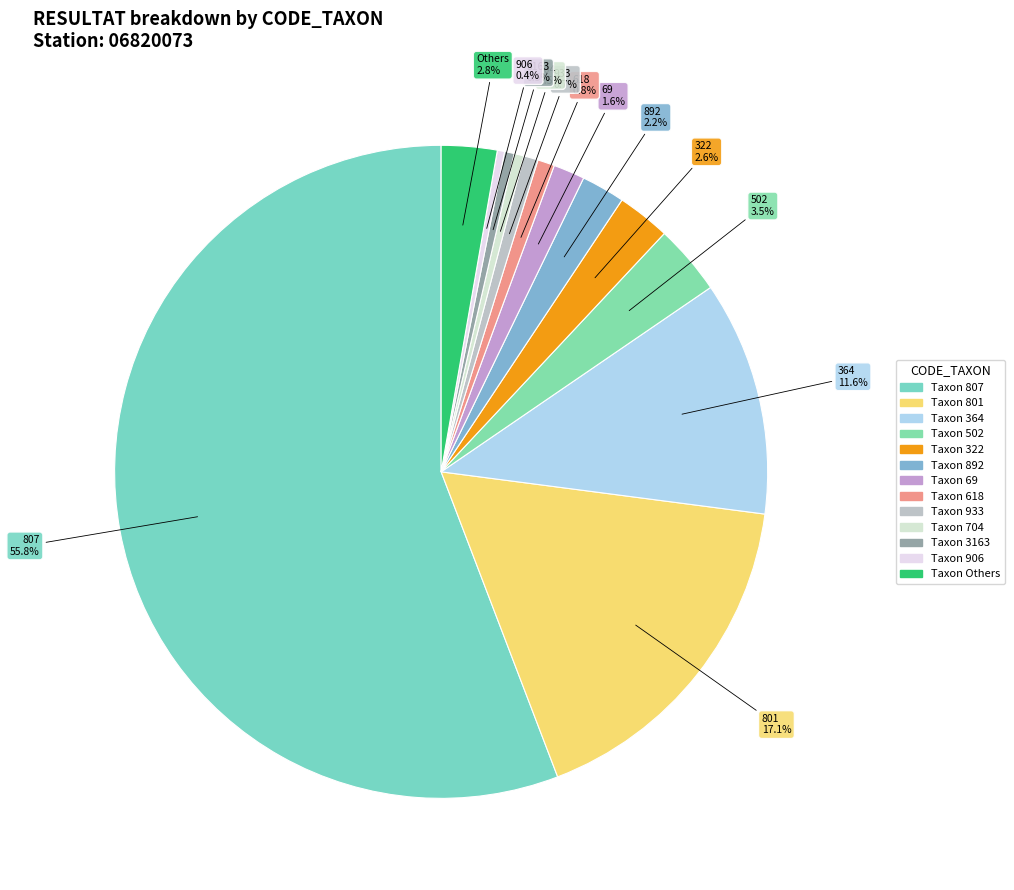

Count the number of slices in the pie.

13